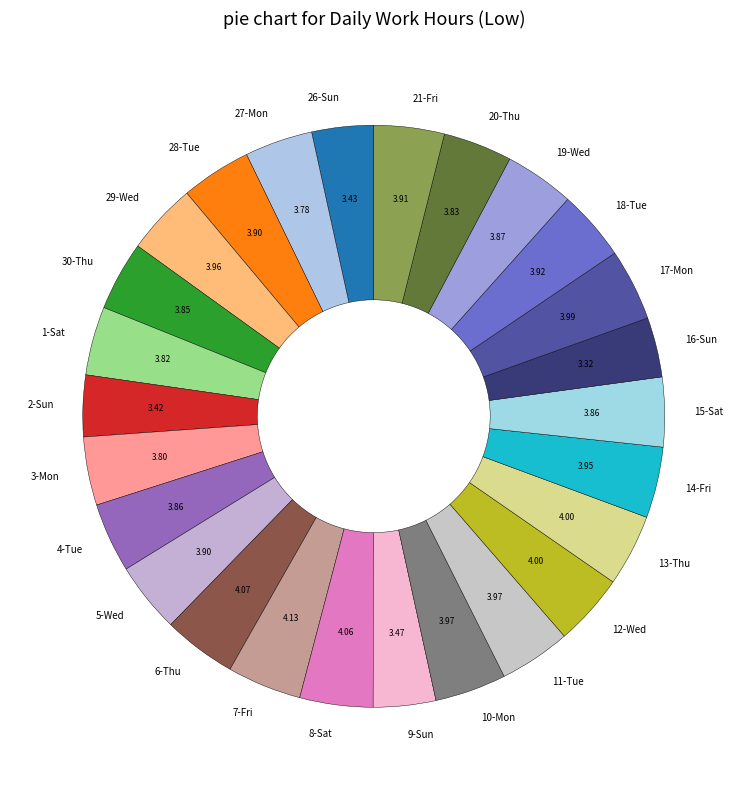

Count the number of slices in the pie.

26